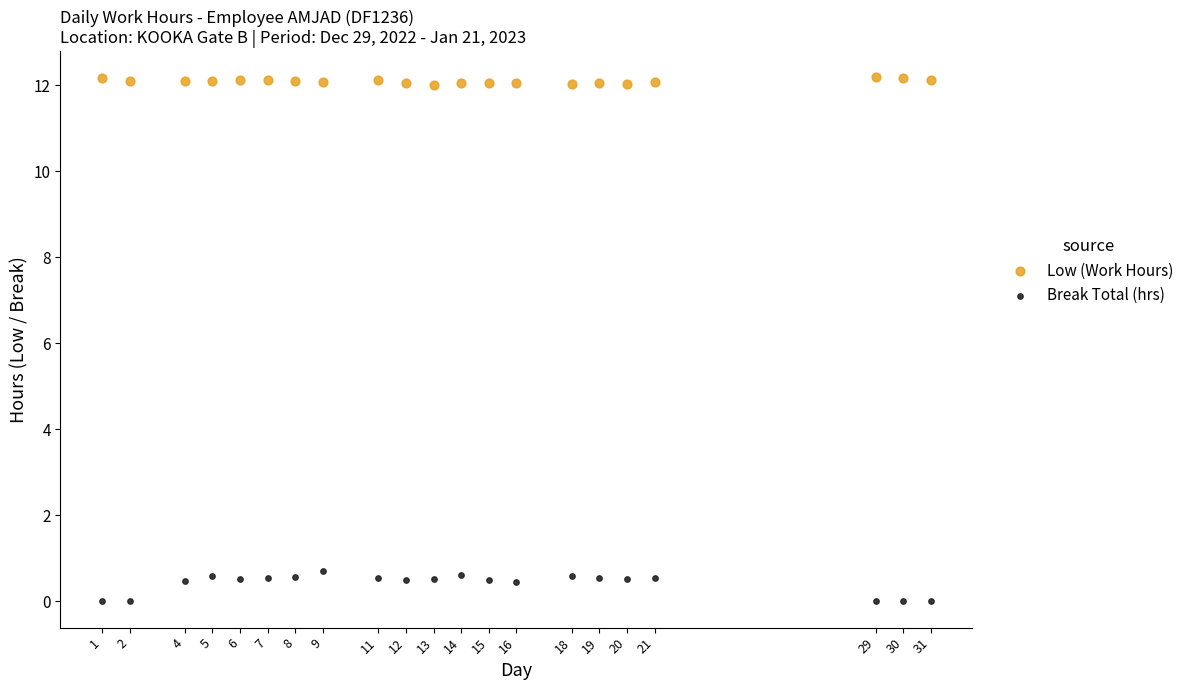

Which series contains the lowest Y value?

Break Total (hrs)